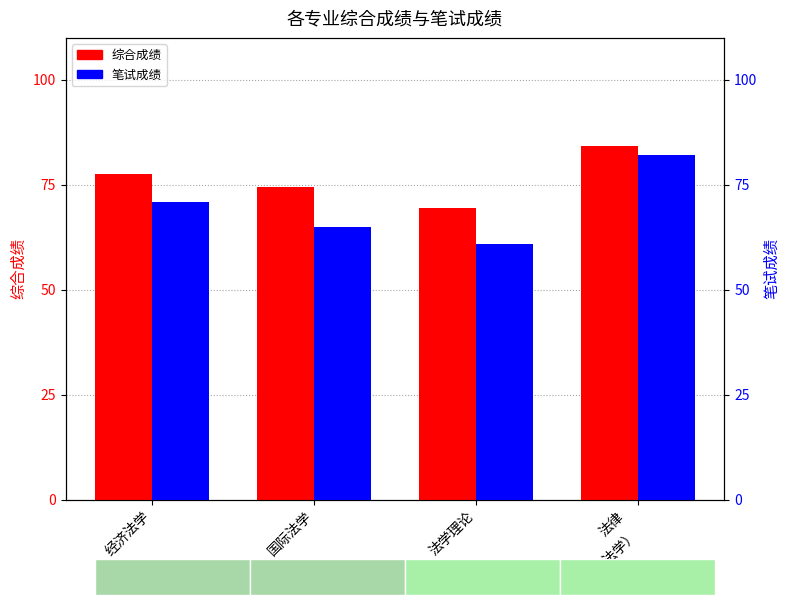

What is the total value across all series at 法律
（非法学）?

166.3